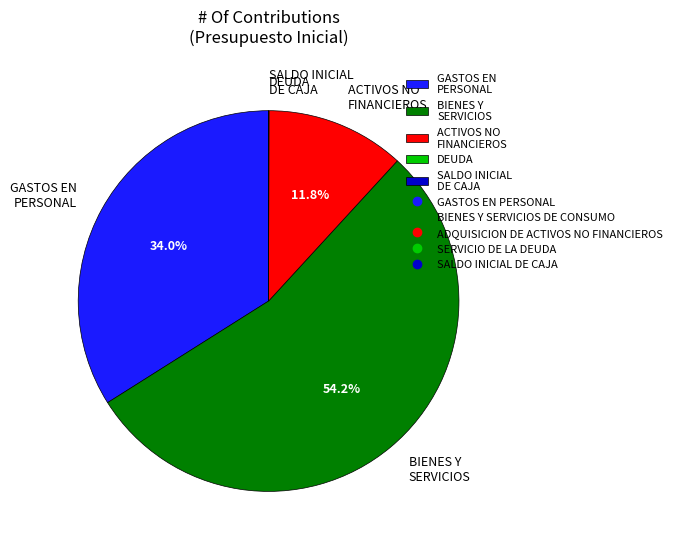

Which slice is the largest?

BIENES Y SERVICIOS